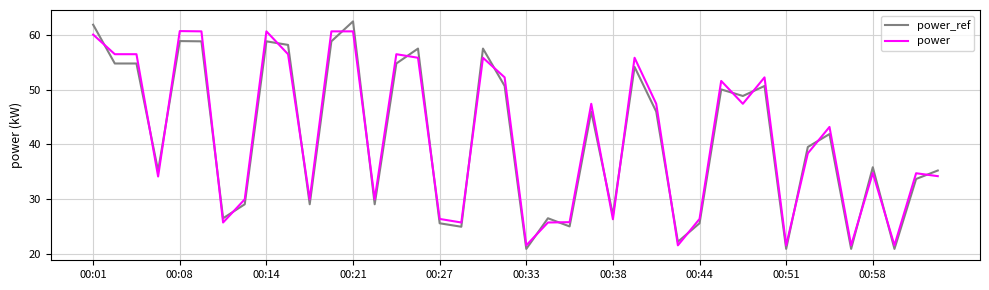

After their last crossing, which series has the higher values: power or power_ref?

power_ref